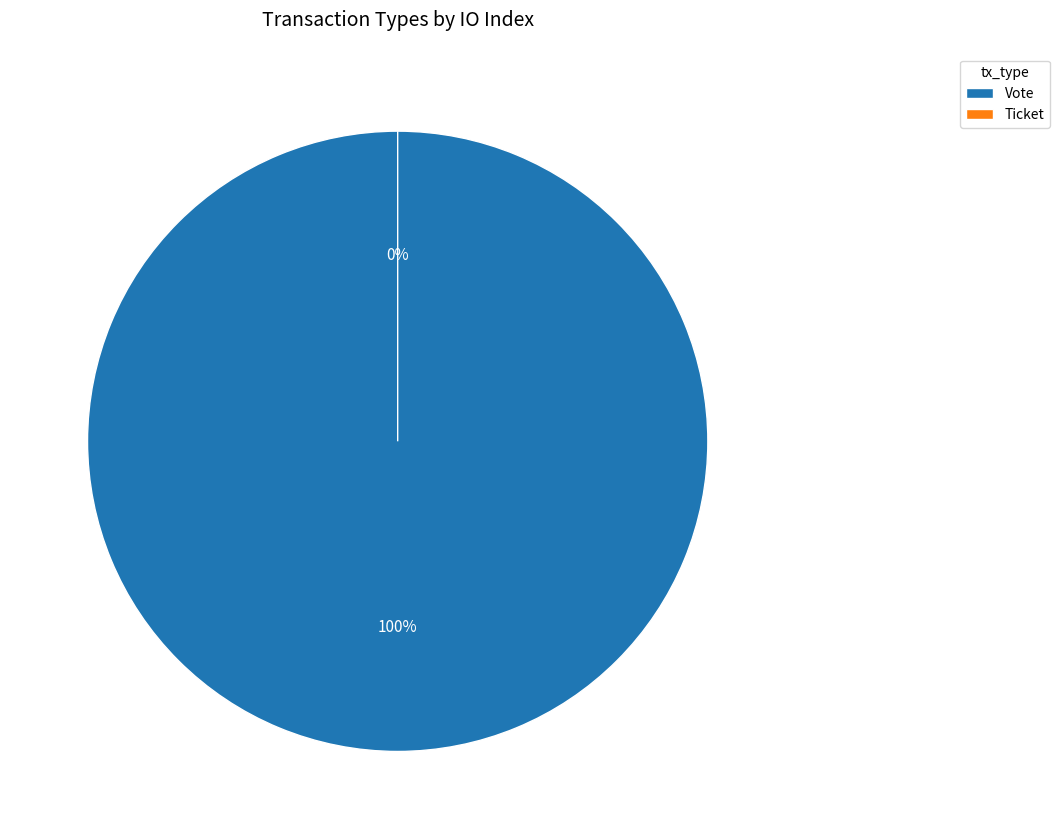

What is the majority slice?

Vote